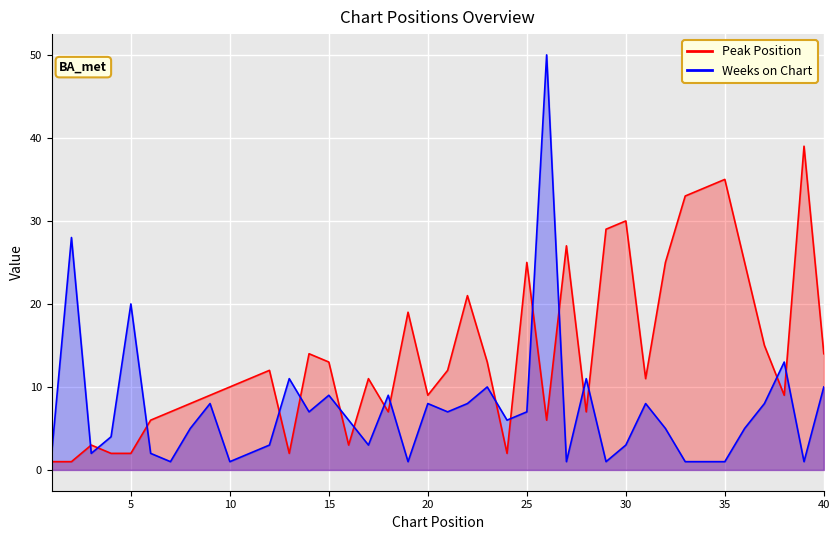

Between 13 and 35, which series saw the biggest shift?

Peak Position